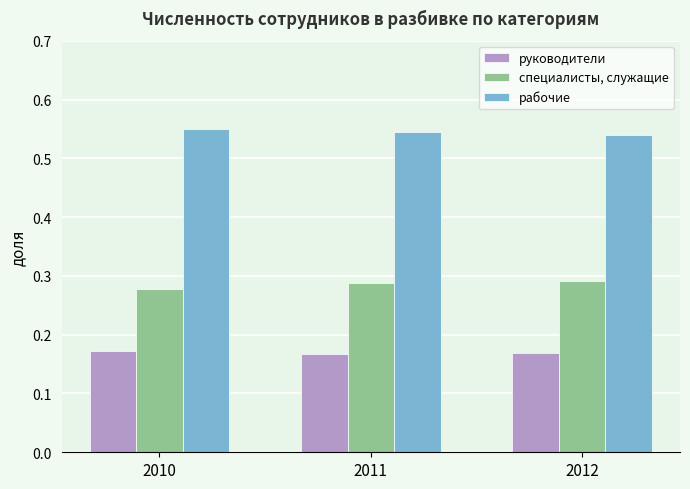

Does the chart contain stacked bars?

No